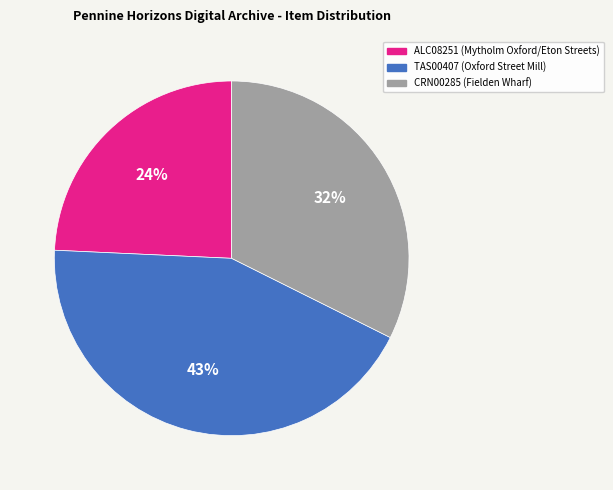

How many segments does this pie chart have?

3